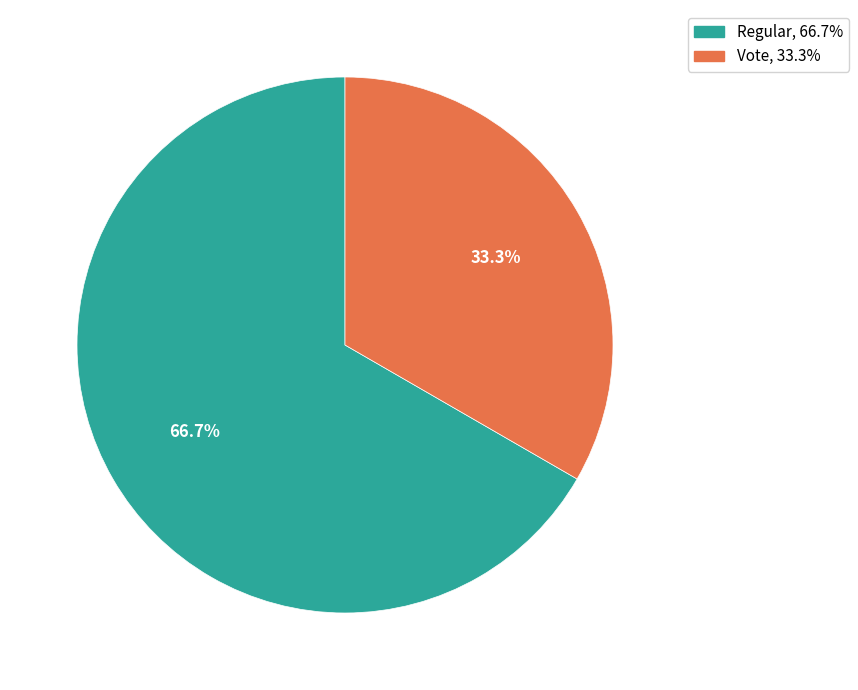

What is the ratio of the value at Regular to the value at Vote?

2.0